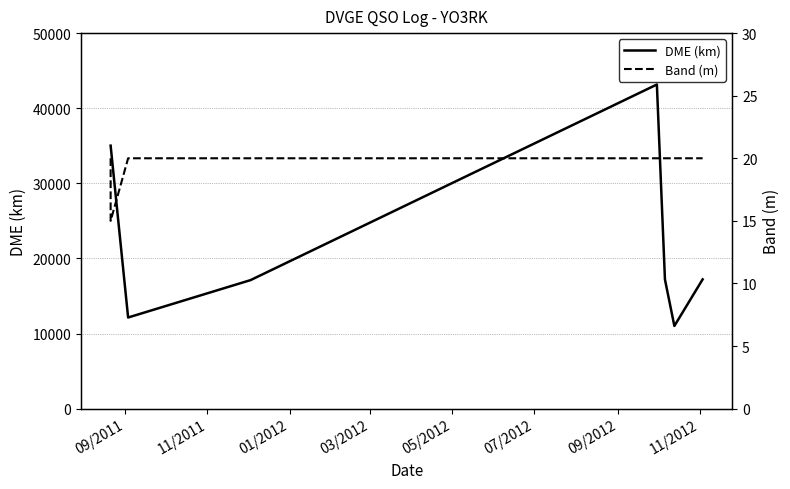

Which series has the widest spread of values?

DME (km)